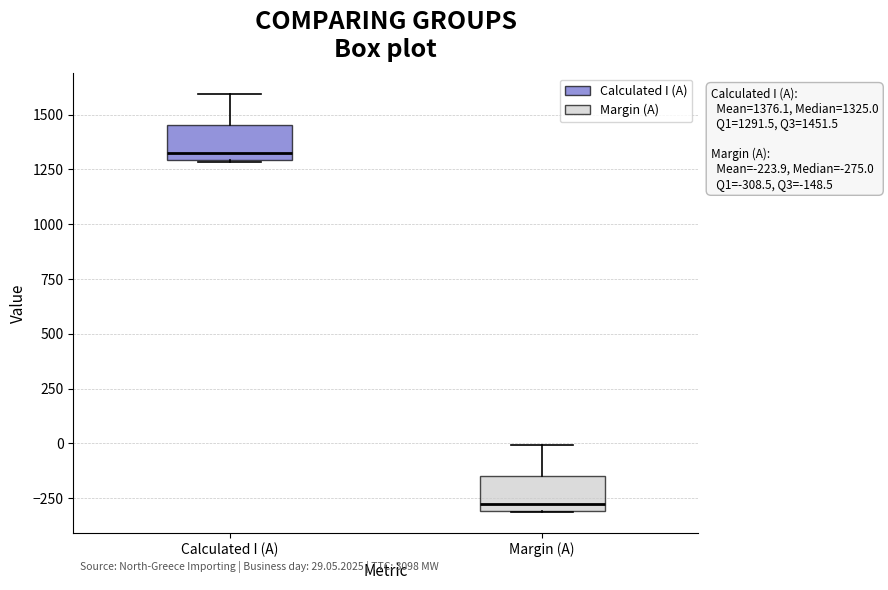

Which box's median line is the highest?

Calculated I (A)